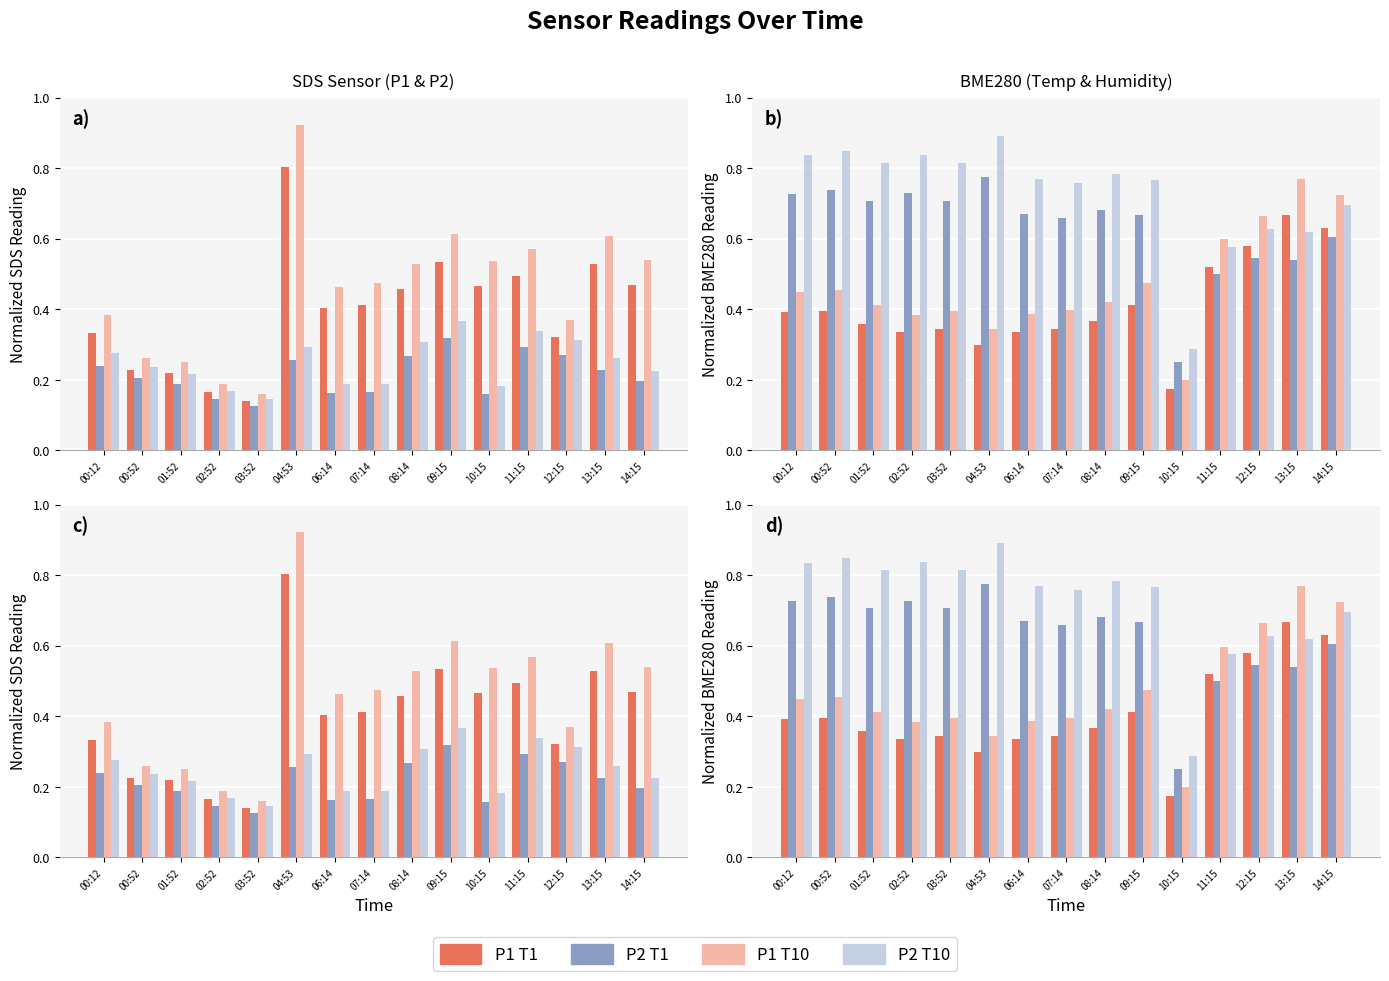

What is the label of the 1st bar from the right?

14:15